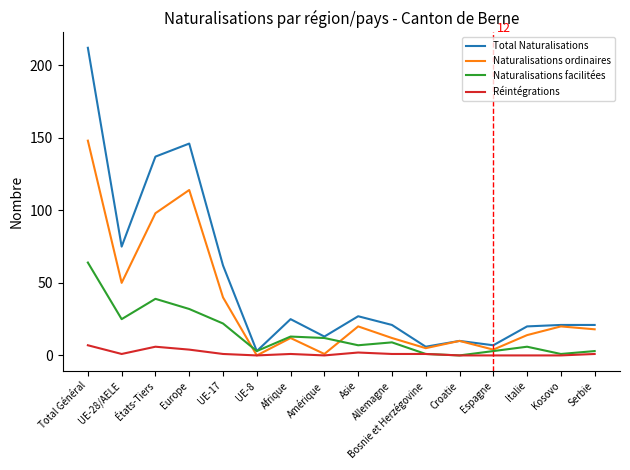

True or false: Naturalisations ordinaires has more than 0 interior local peaks.

True